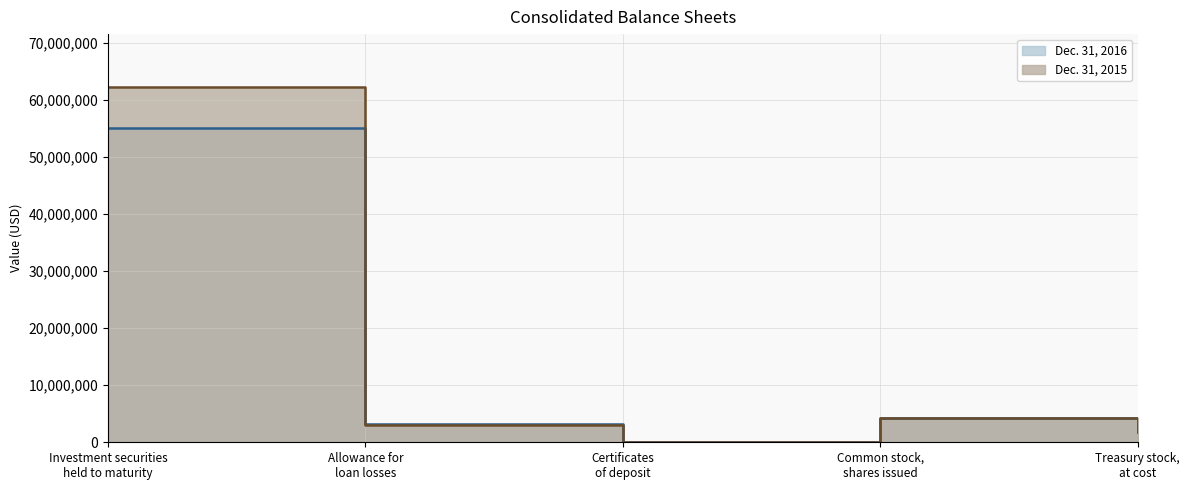

How many data points in Dec. 31, 2015 are less than 3032242?

2